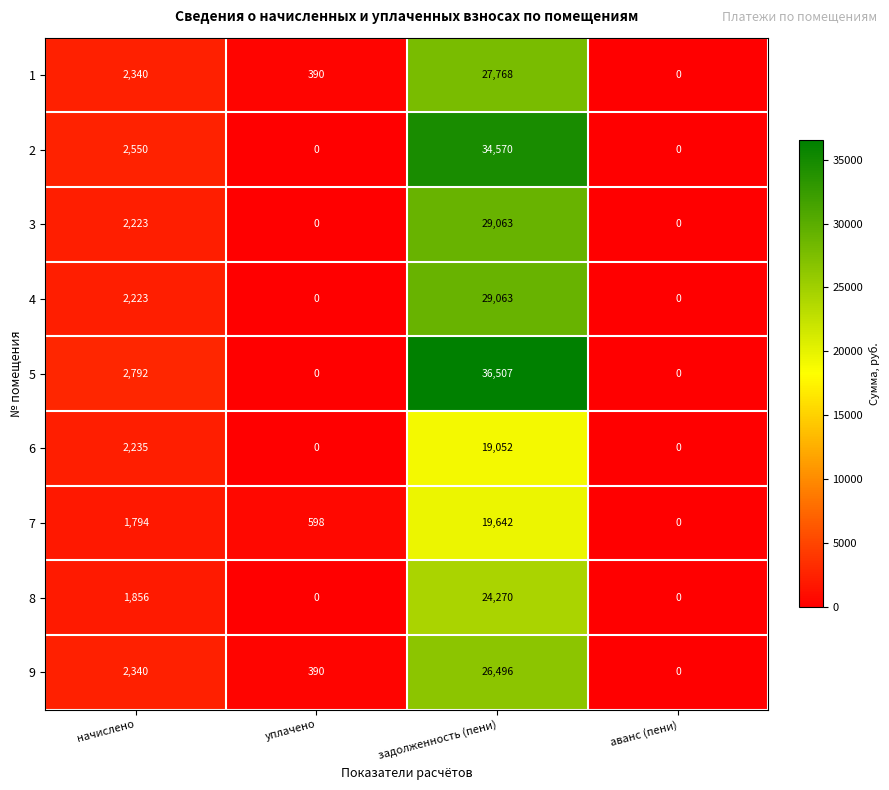

Which series has the largest total across all categories?

5